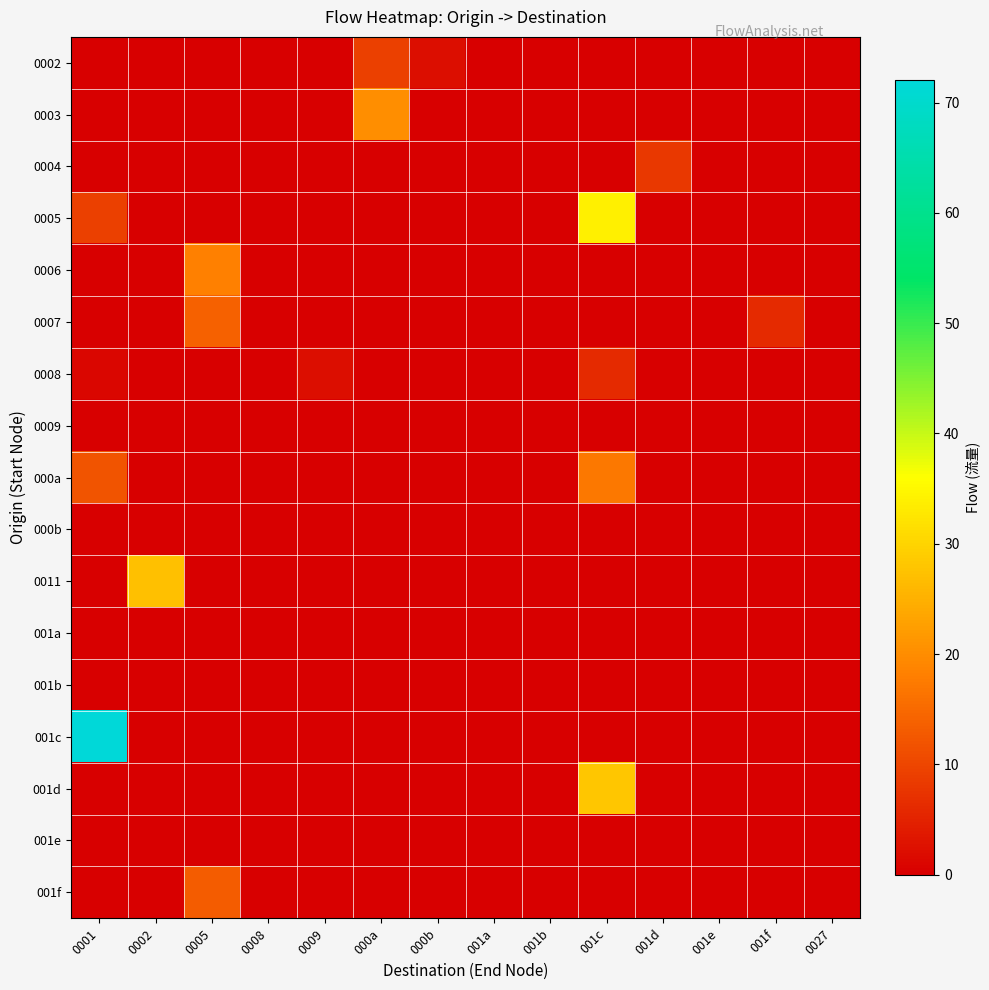

What is the total value across all series at 001d?

8